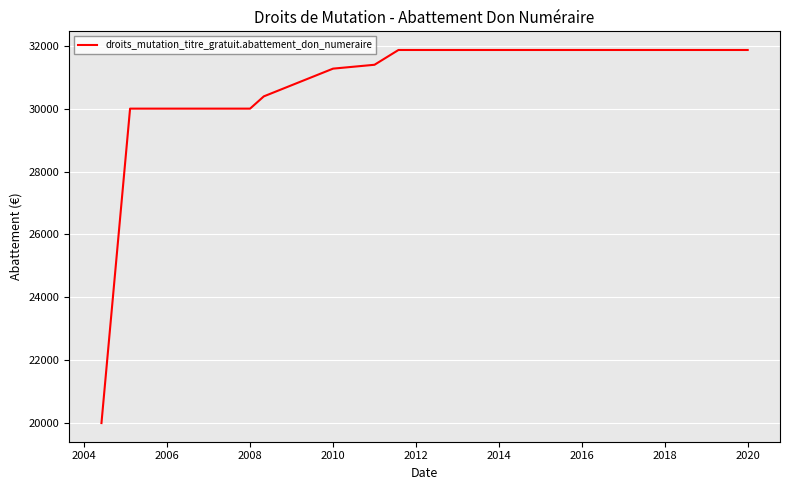

What is the smallest value displayed?

20000